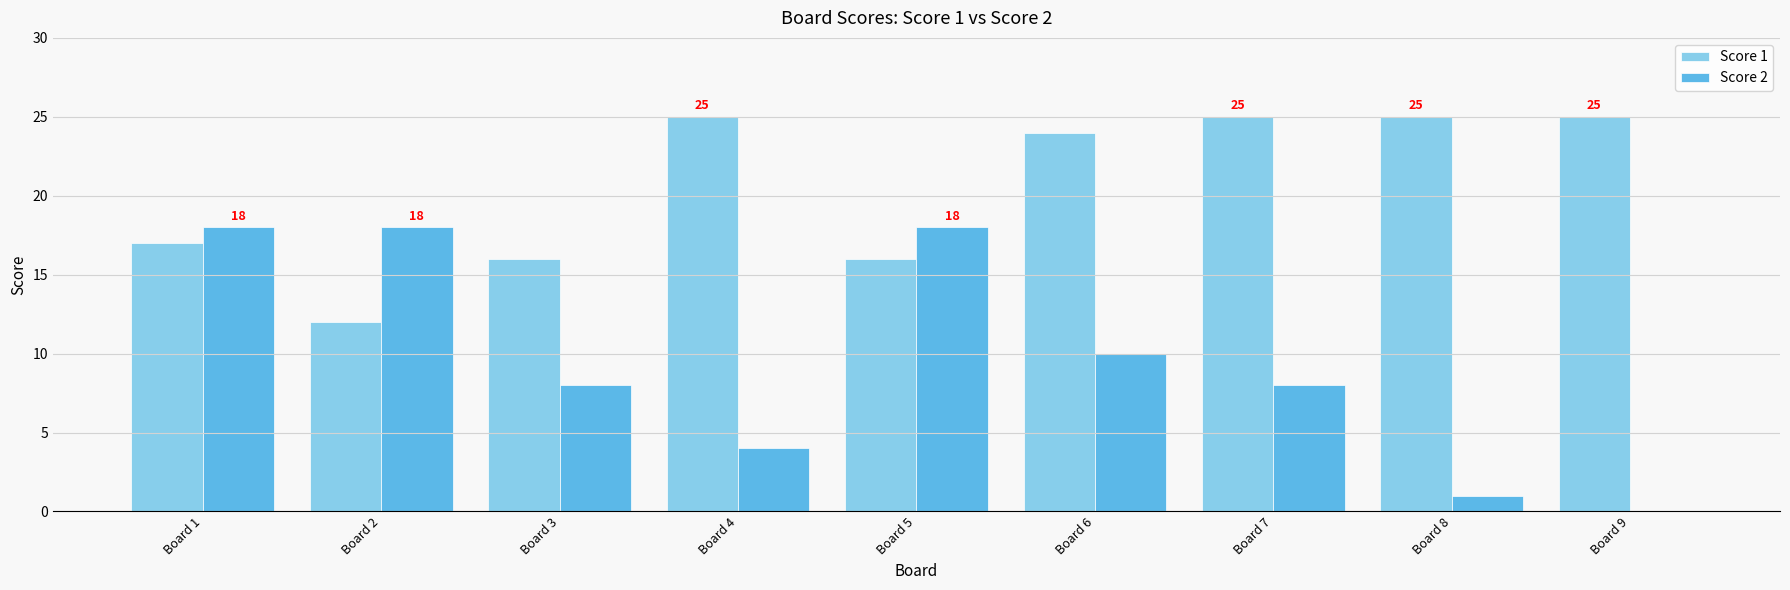

The value of Score 1 at Board 4 is 37. True or false?

False